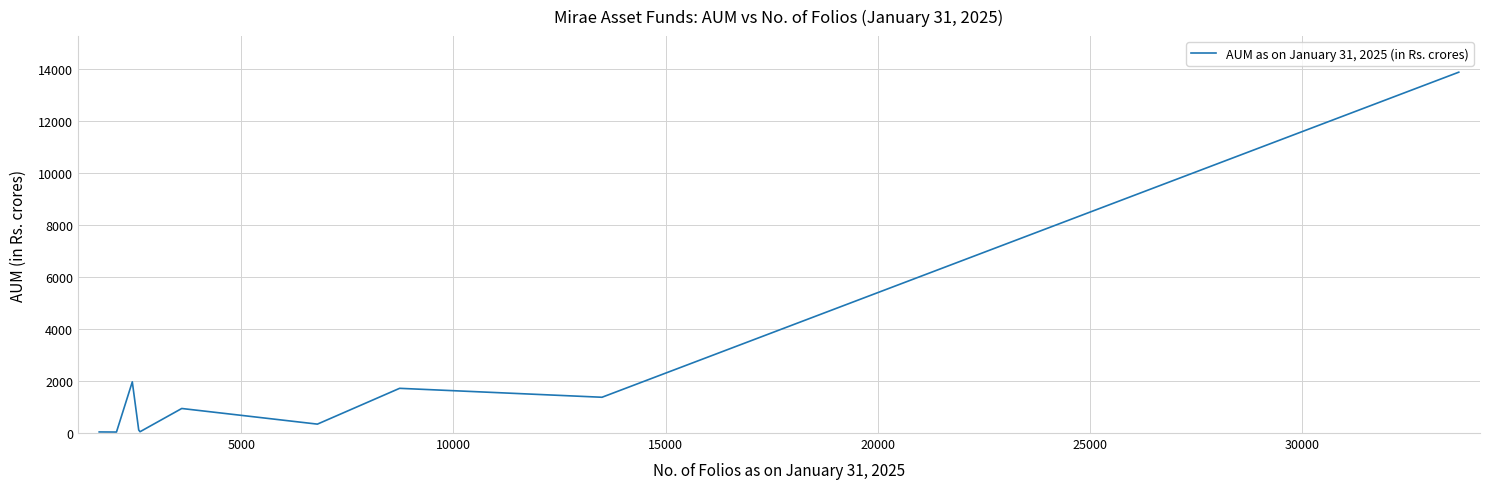

True or false: the data has more than 1 interior local peaks.

True